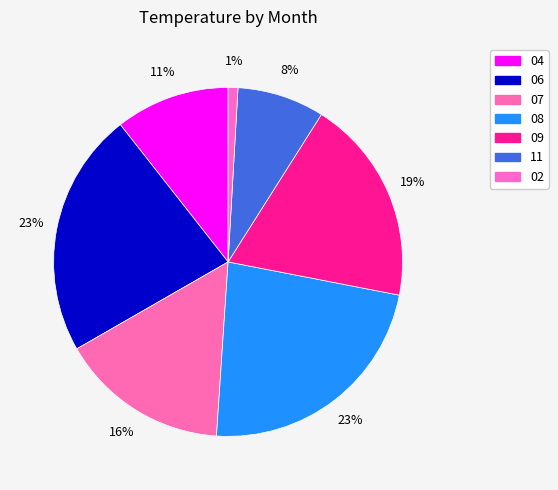

Does any single category account for the majority?

No